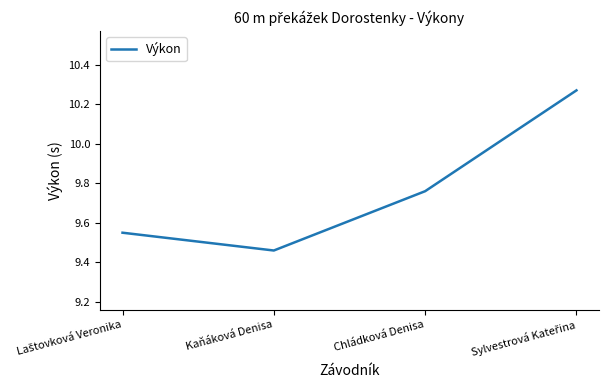

What is the change in value from Kaňáková Denisa to Chládková Denisa?

+0.3